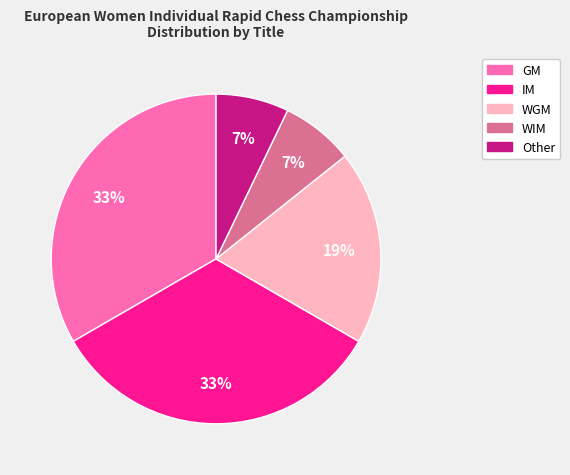

To the nearest percent, what is the difference between the WGM and GM slice percentages?

14%